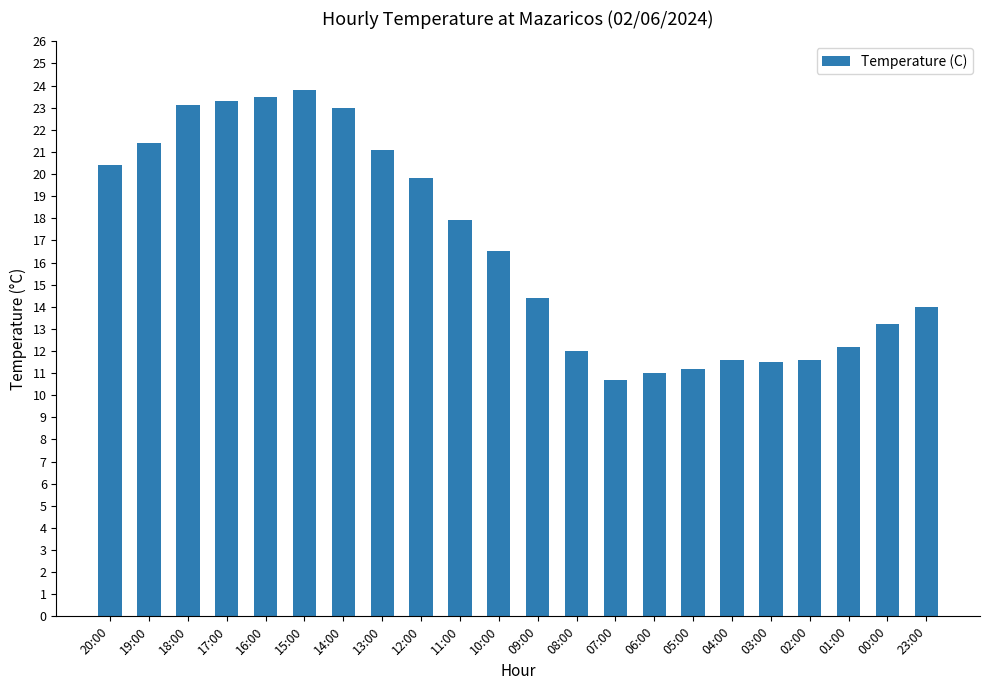

What is the value of the 4th bar from the left?

23.3